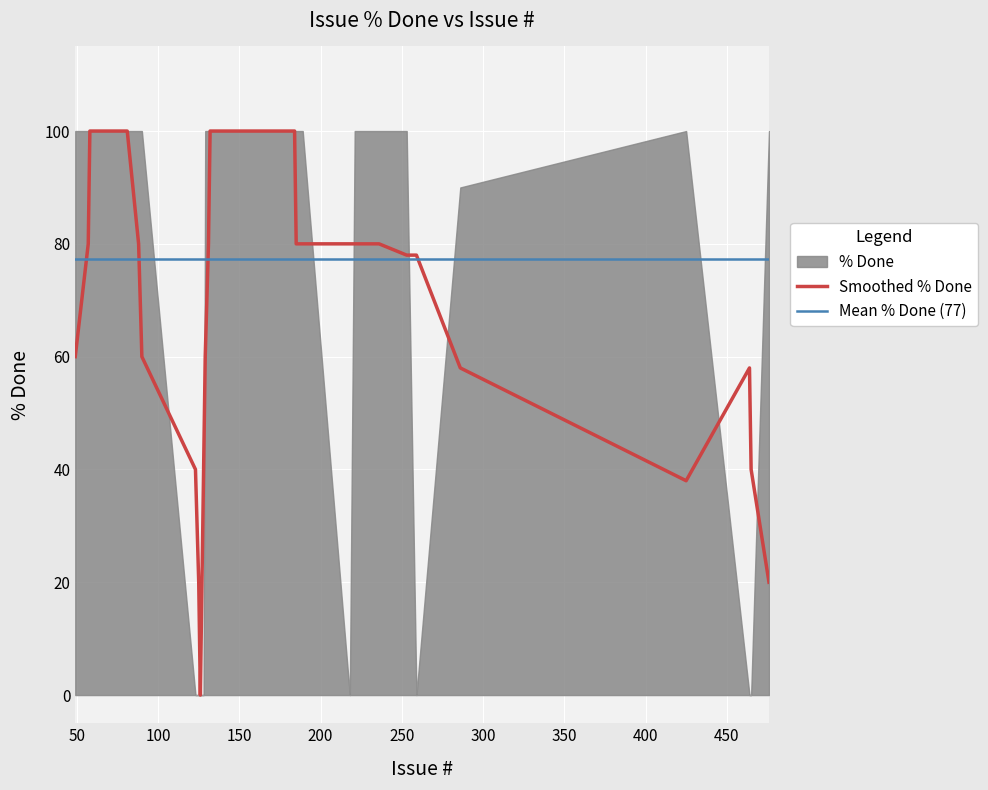

The chart shows a value of 166 at 253. True or false?

False